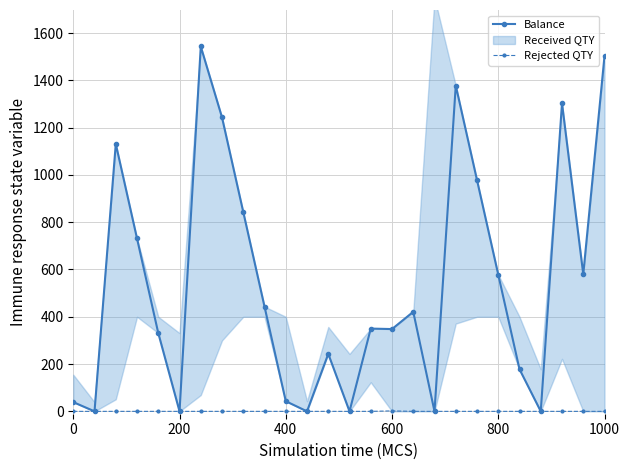

Reading right to left, extract all data points from this chart.

Balance: 1502	580	1303	0	178	578	978	1378	0	421	348	350	0	243	0	43	443	843	1243	1543	0	331	731	1131	0	39
Rejected QTY: 0	0	0	0	0	0	0	0	0	0	2	0	0	0	0	0	0	0	0	0	0	0	0	0	0	0